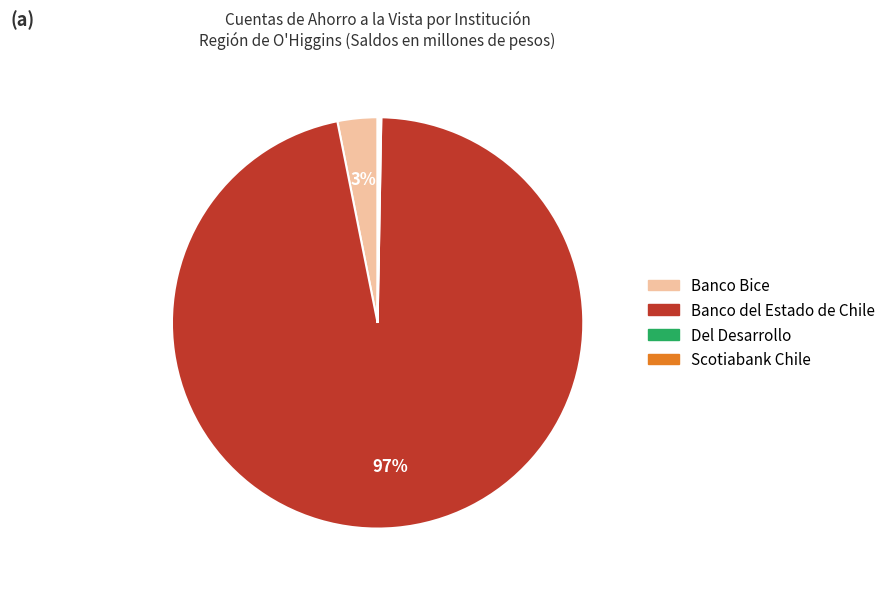

To the nearest percent, what is the average slice percentage?

25%